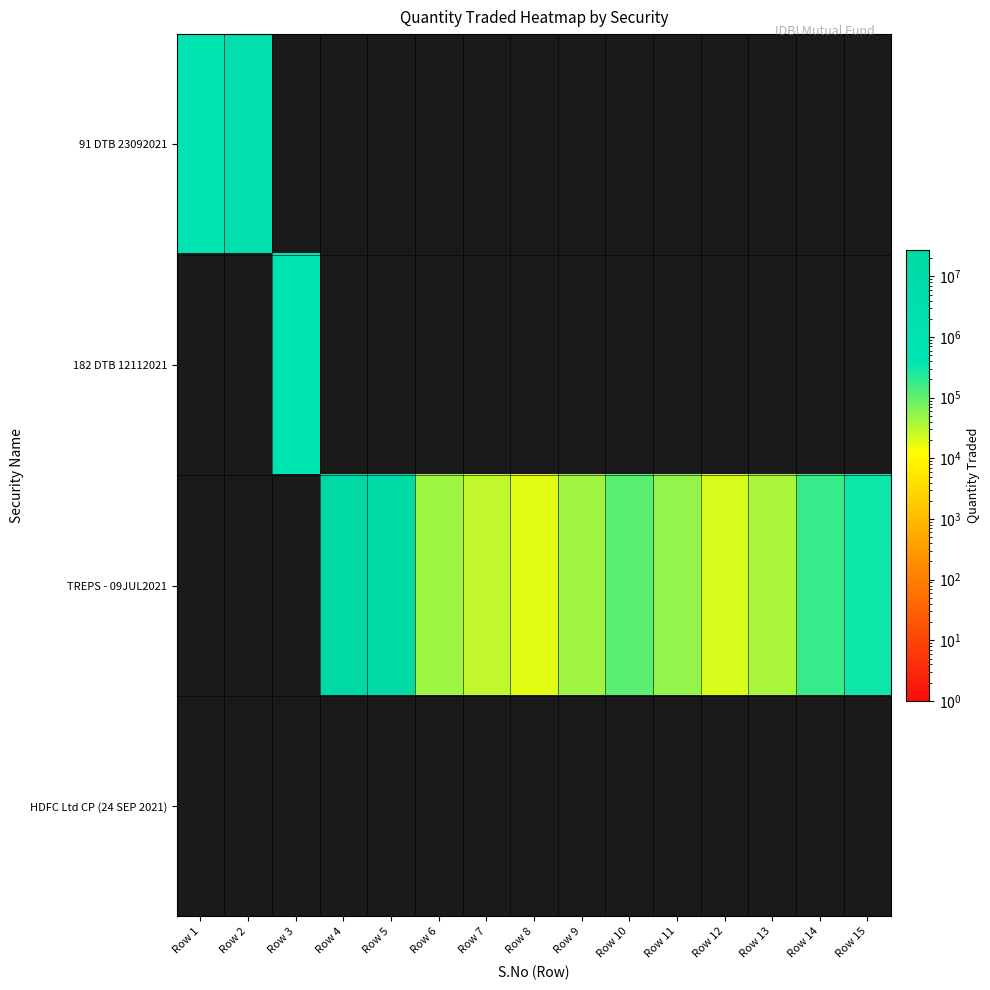

Between Row 13 and Row 3, which is larger?

Row 13